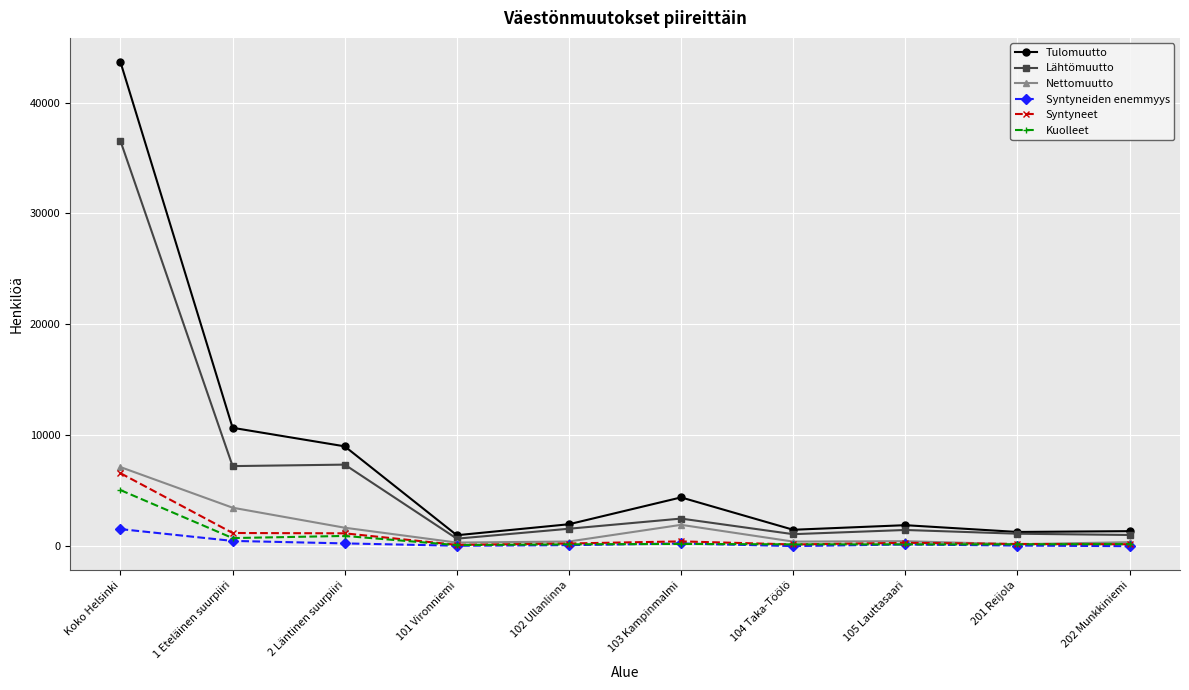

The value of Tulomuutto at 103 Kampinmalmi is 1947. True or false?

False